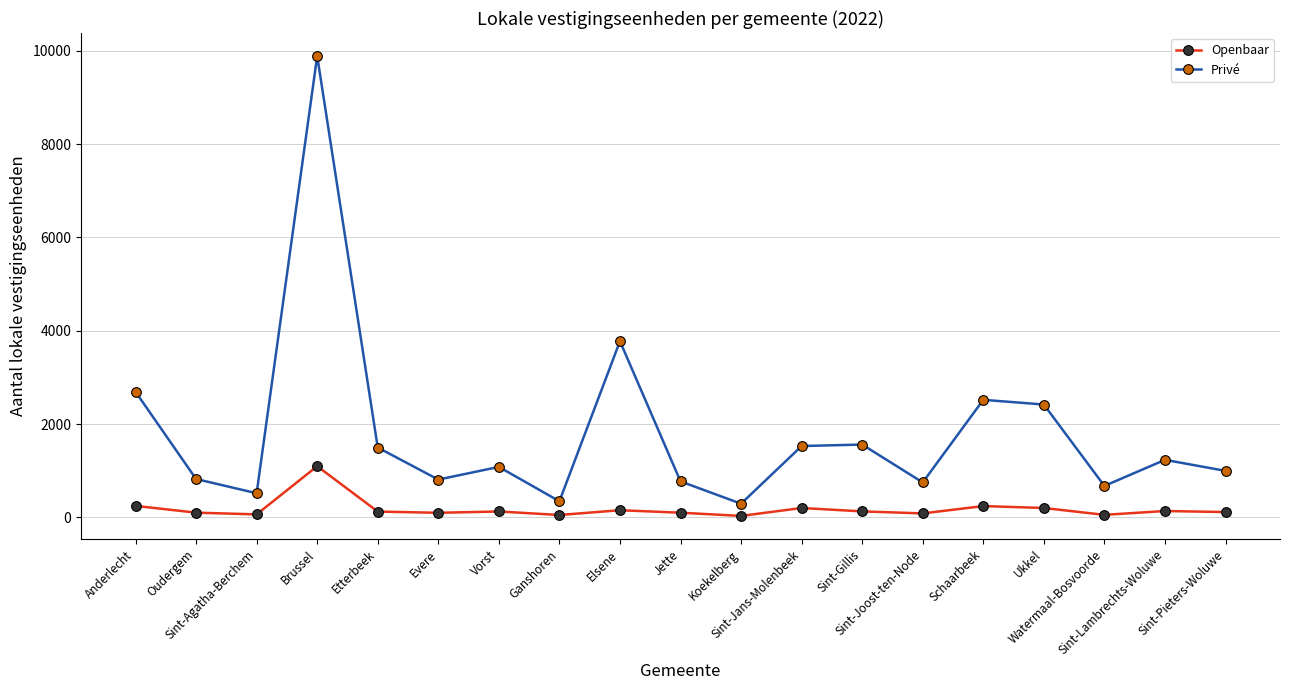

What are all the series names shown in the legend?

Openbaar, Privé